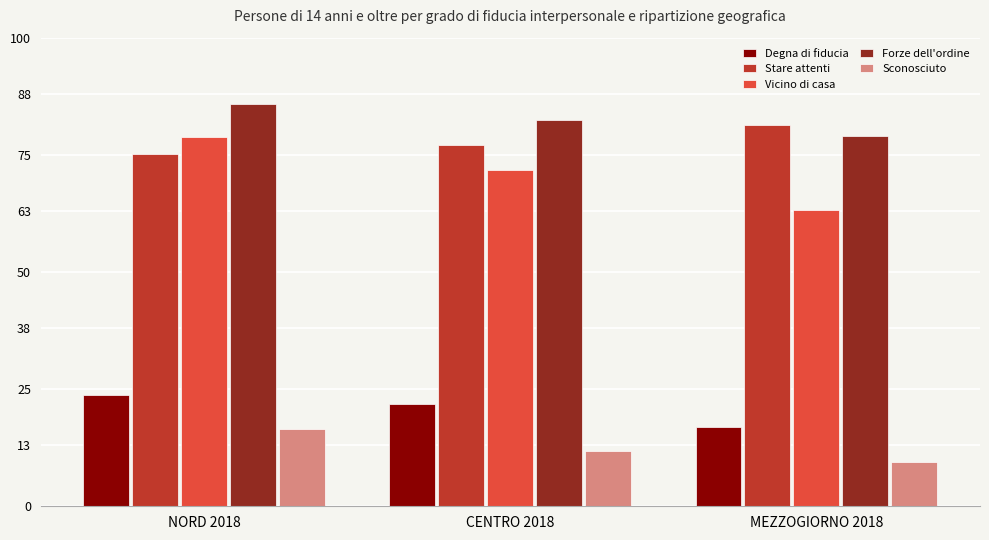

Are the bars grouped side by side (vs. stacked)?

Yes